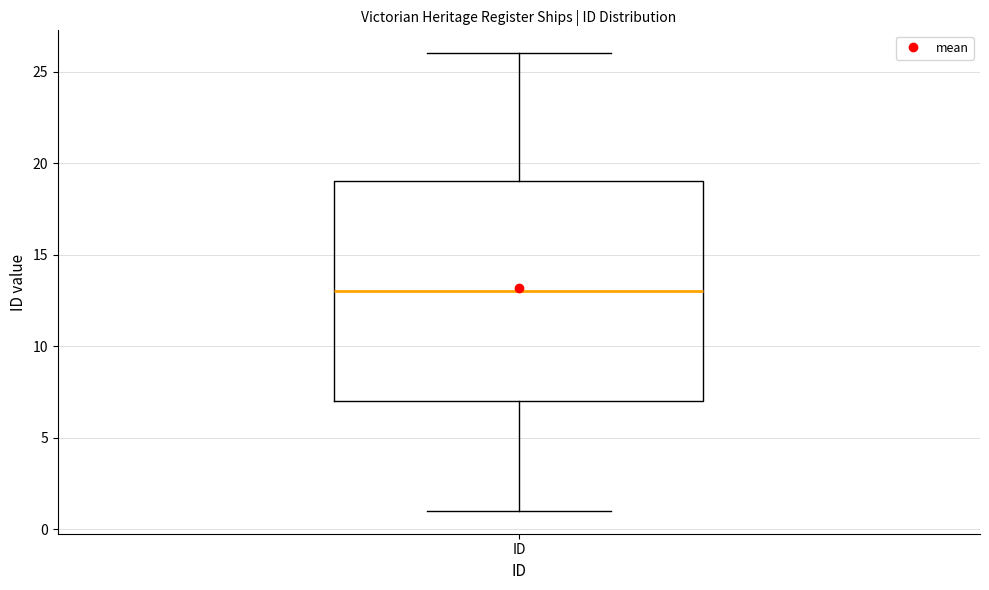

Read this box plot against the y-axis: the position of the median line, the range covered by the box, and the ends of both whiskers. The values are not printed on the chart, so give them approximately, as read against the axis.

median 13, box 7 to 19, whiskers 1 to 26